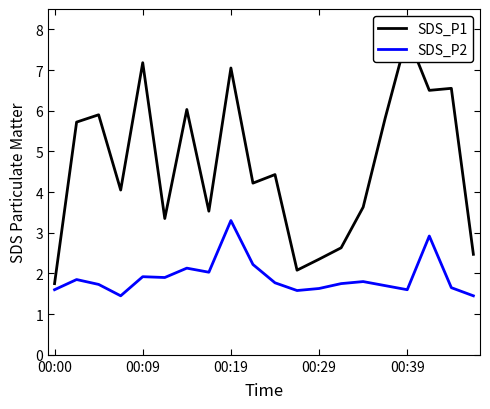

How many interior local peaks does the SDS_P2 series have?

6